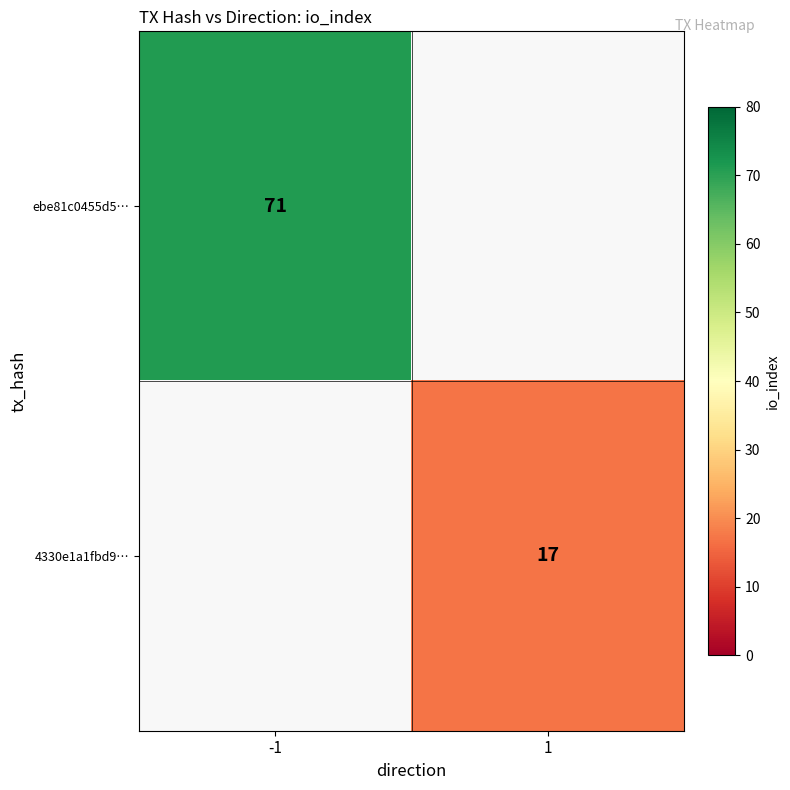

True or false: 4330e1a1fbd9… has a value of 17 at 1.

True